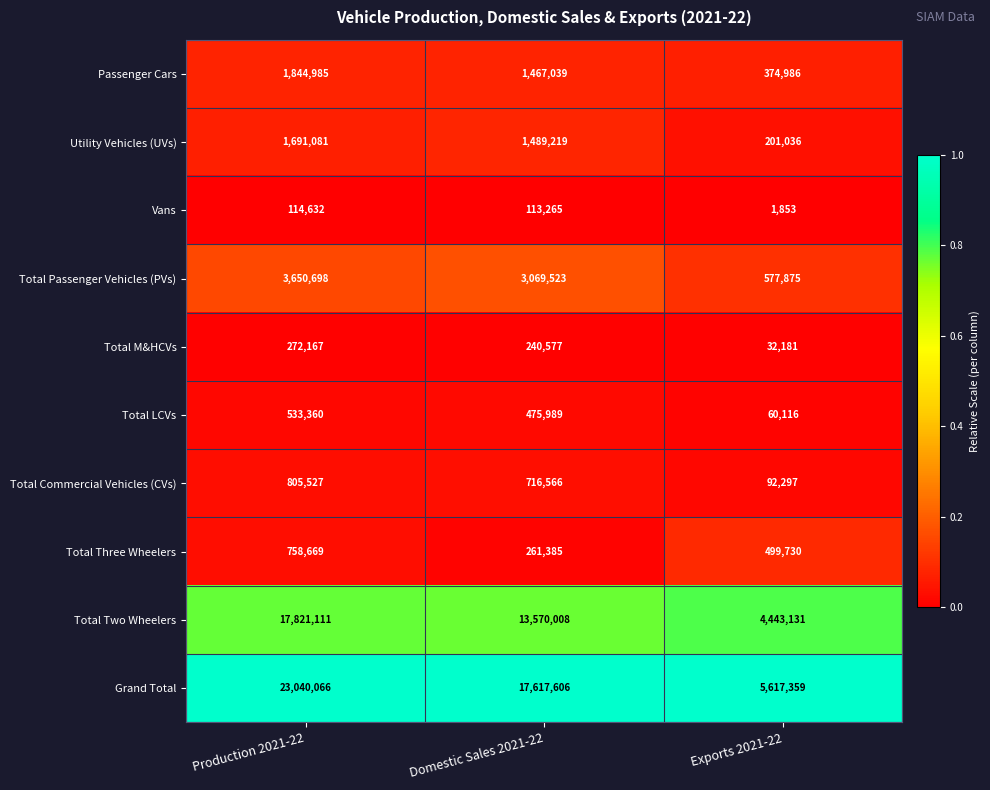

List the series in order of their peak value, lowest first.

Vans, Total M&HCVs, Total LCVs, Total Three Wheelers, Total Commercial Vehicles (CVs), Utility Vehicles (UVs), Passenger Cars, Total Passenger Vehicles (PVs), Total Two Wheelers, Grand Total